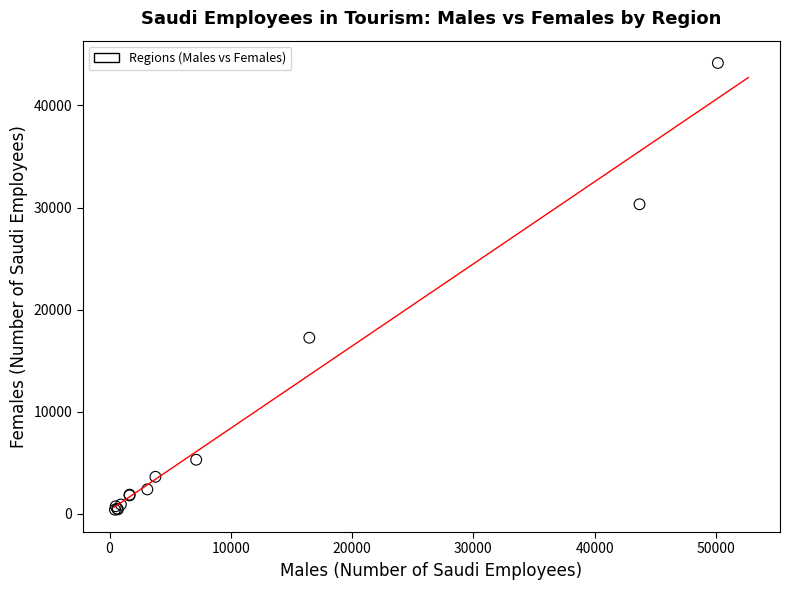

What Y value in the scatter plot is closest to 22285?

17257